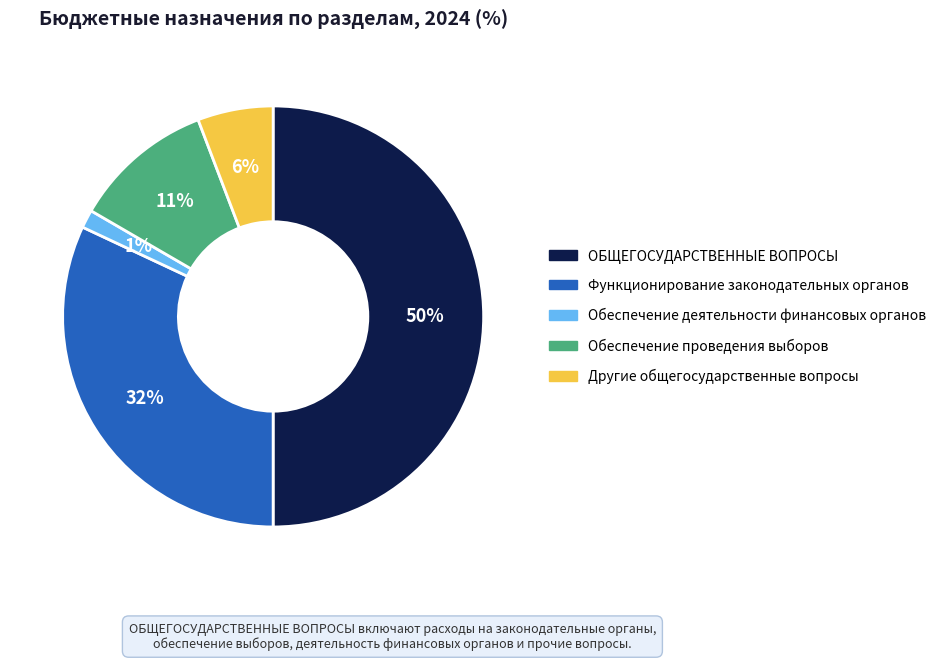

How many segments does this pie chart have?

5